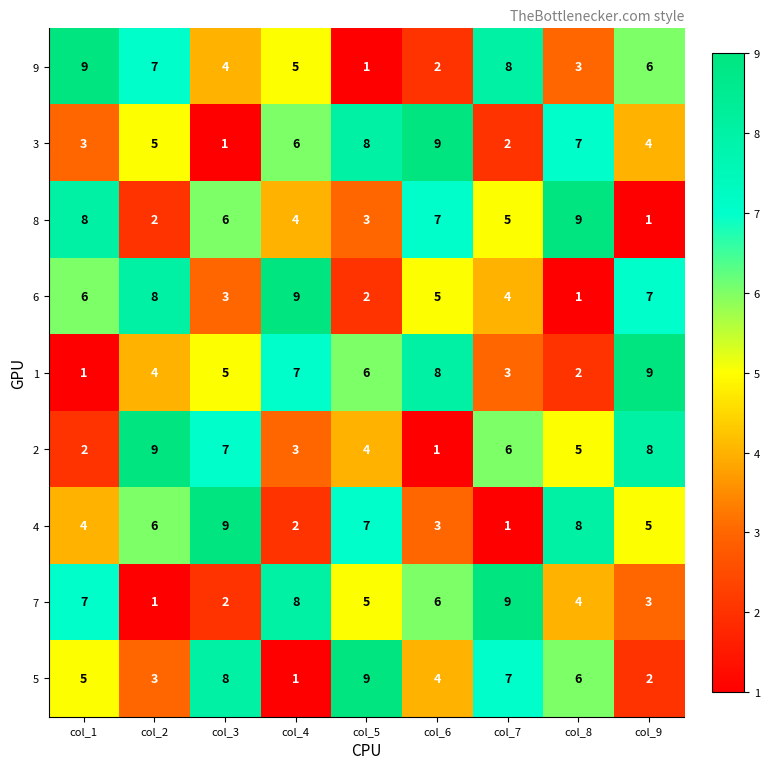

What is the sum of all 5 values?

45